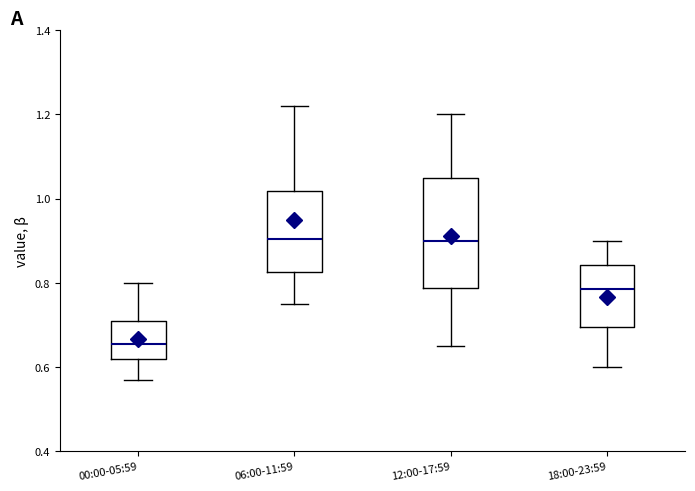

Where does the upper whisker of the box for 12:00-17:59 end on the y-axis? The values are not printed on the chart, so give them approximately, as read against the axis.

1.20